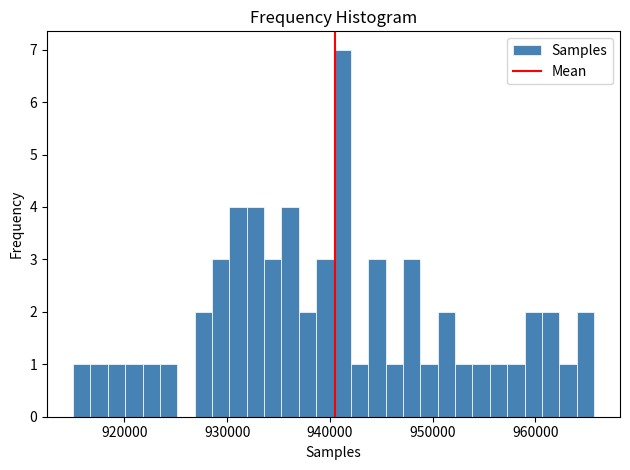

Around what value on the x-axis is the tallest bar? Give the approximate position of its centre, as read against the axis.

941000